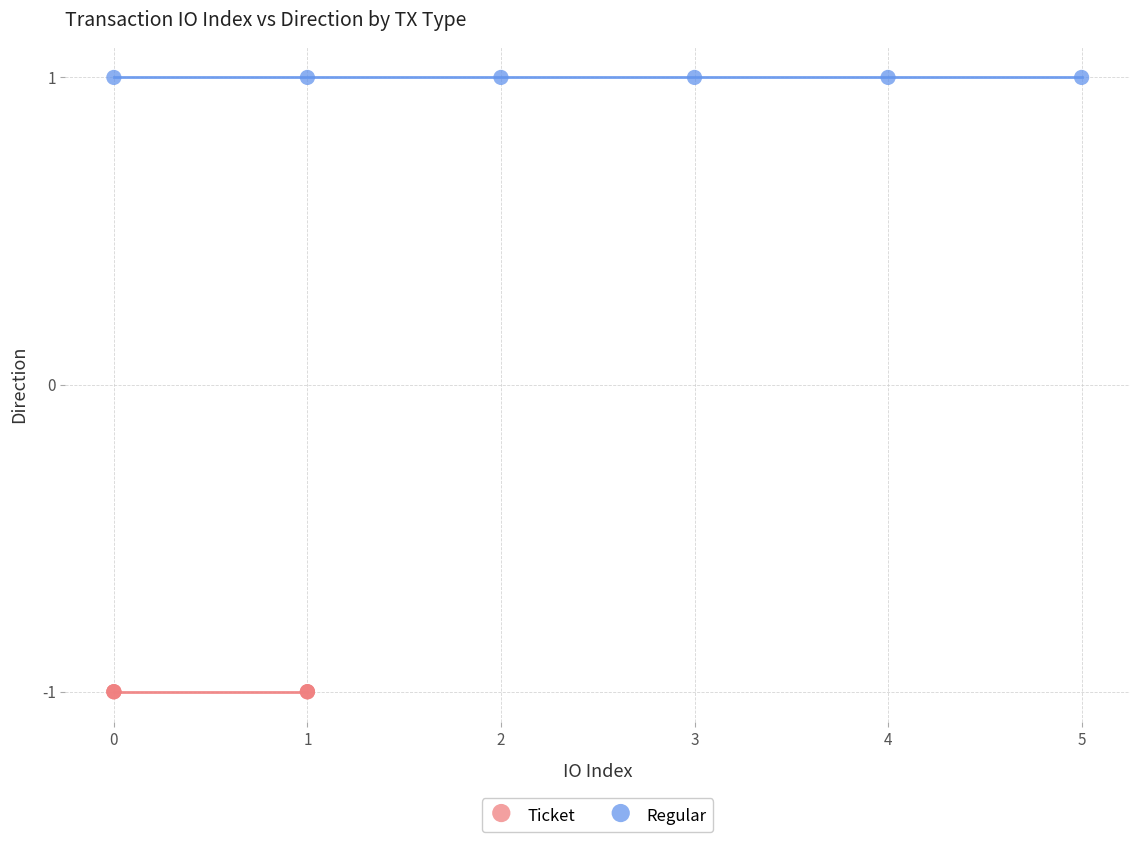

Which series reaches the minimum Y coordinate?

Ticket